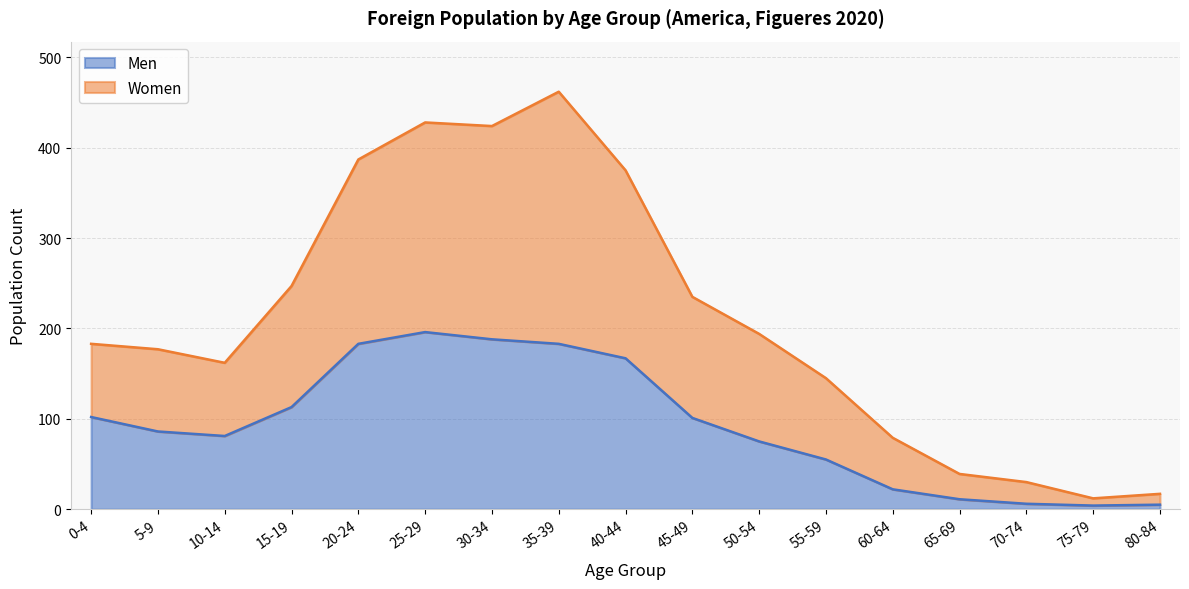

Where is Men nearest to the value 100?

45-49